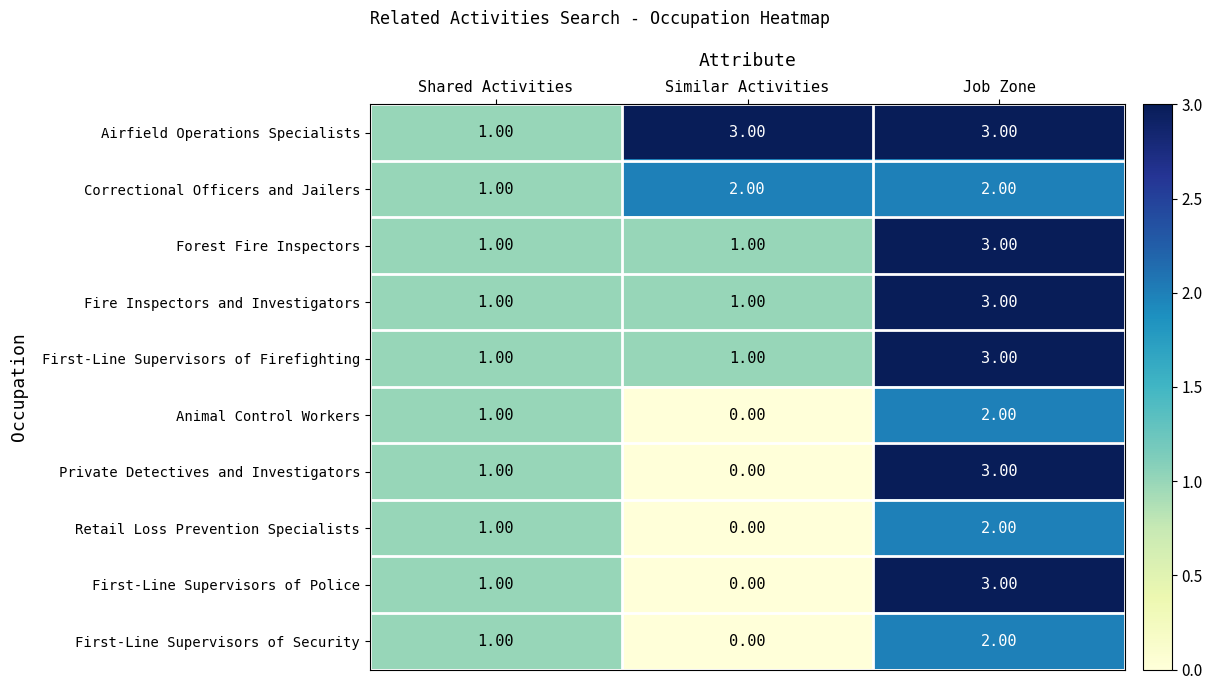

Which label corresponds to the smallest value in the chart?

Similar Activities